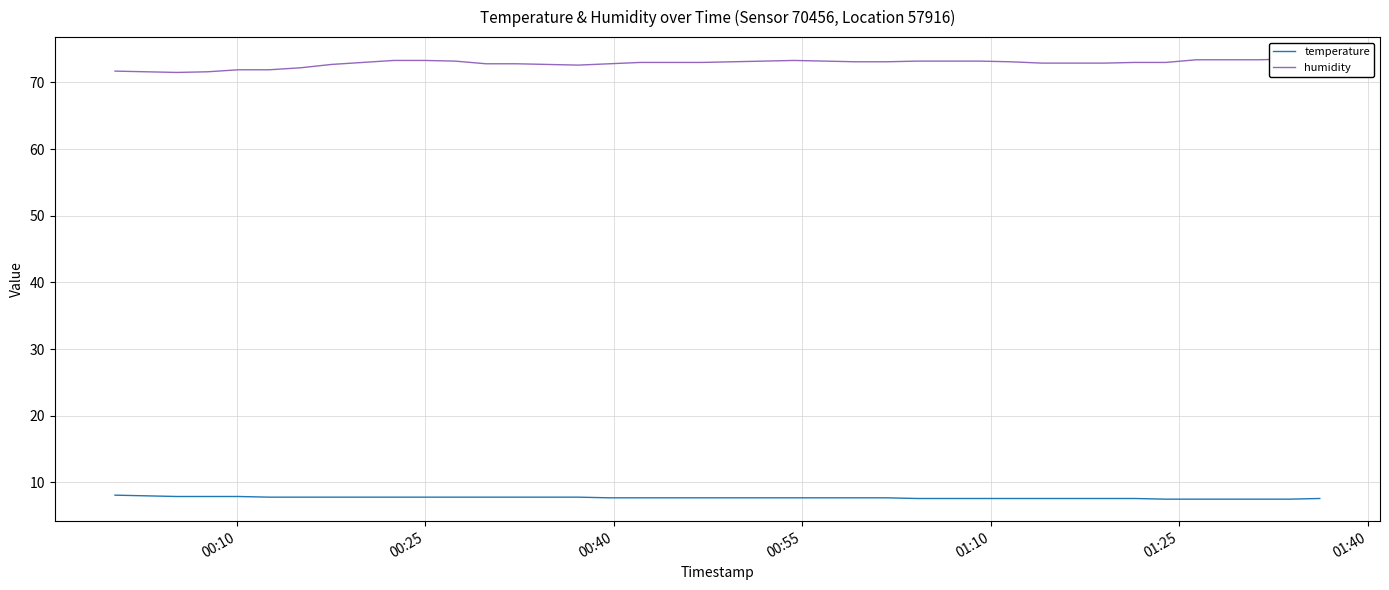

What is the highest value of the temperature series?

8.1